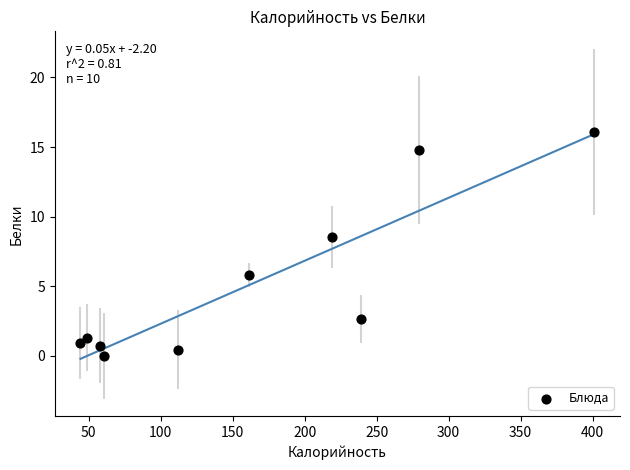

What is the average Y value?

5.1